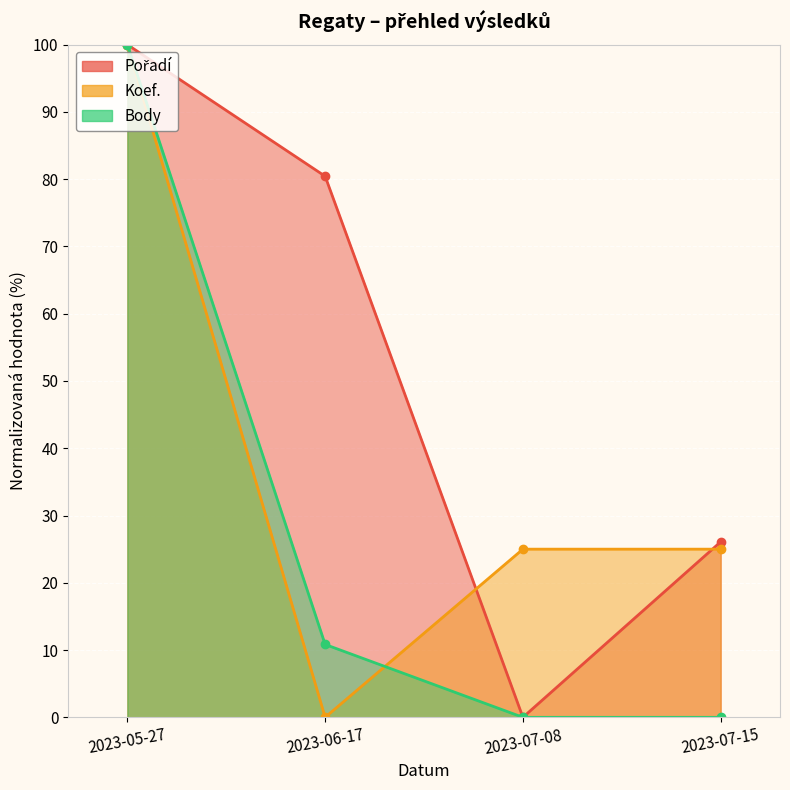

What are all the series names shown in the legend?

Pořadí, Koef., Body